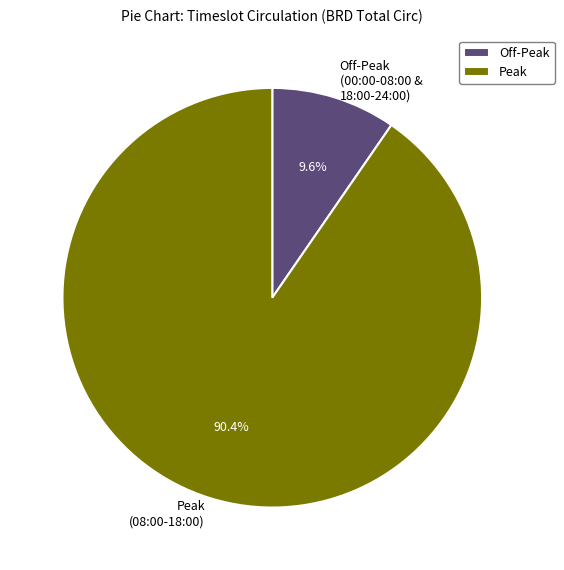

What is the total percentage of Off-Peak (00:00-08:00 & 18:00-24:00) and Peak (08:00-18:00)?

100.0%